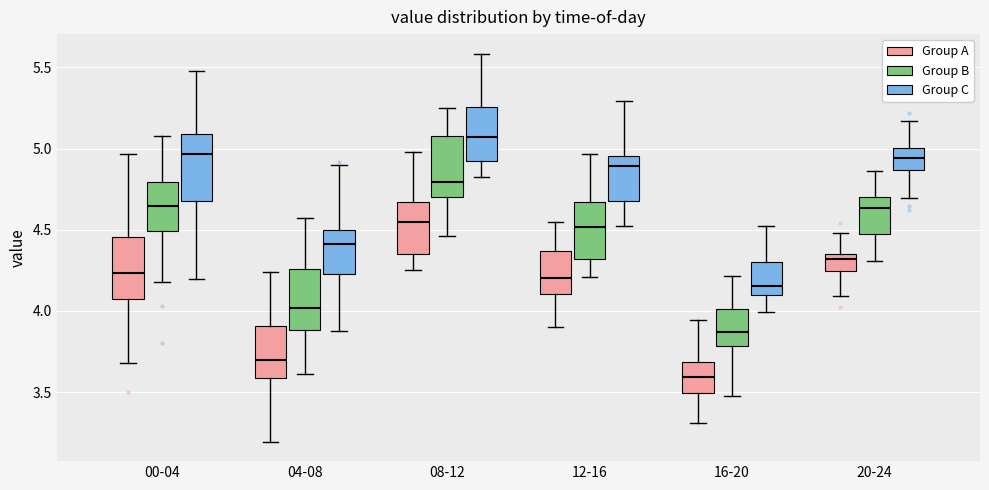

Reading left to right, read every box against the y-axis: the position of its median line, the range the box covers, and the ends of its whiskers. The values are not printed on the chart, so give them approximately, as read against the axis.

00-04 (Group A): median 4.25, box 4.10 to 4.45, whiskers 3.70 to 4.95
00-04 (Group B): median 4.65, box 4.50 to 4.80, whiskers 4.20 to 5.10
00-04 (Group C): median 4.95, box 4.70 to 5.10, whiskers 4.20 to 5.50
04-08 (Group A): median 3.70, box 3.60 to 3.90, whiskers 3.20 to 4.25
04-08 (Group B): median 4.00, box 3.90 to 4.25, whiskers 3.60 to 4.55
04-08 (Group C): median 4.40, box 4.25 to 4.50, whiskers 3.90 to 4.90
08-12 (Group A): median 4.55, box 4.35 to 4.65, whiskers 4.25 to 5.00
08-12 (Group B): median 4.80, box 4.70 to 5.10, whiskers 4.45 to 5.25
08-12 (Group C): median 5.05, box 4.90 to 5.25, whiskers 4.80 to 5.60
12-16 (Group A): median 4.20, box 4.10 to 4.35, whiskers 3.90 to 4.55
12-16 (Group B): median 4.50, box 4.30 to 4.65, whiskers 4.20 to 4.95
12-16 (Group C): median 4.90, box 4.70 to 4.95, whiskers 4.50 to 5.30
16-20 (Group A): median 3.60, box 3.50 to 3.70, whiskers 3.30 to 3.95
16-20 (Group B): median 3.85, box 3.80 to 4.00, whiskers 3.50 to 4.20
16-20 (Group C): median 4.15, box 4.10 to 4.30, whiskers 4.00 to 4.50
20-24 (Group A): median 4.30, box 4.25 to 4.35, whiskers 4.10 to 4.50
20-24 (Group B): median 4.65, box 4.50 to 4.70, whiskers 4.30 to 4.85
20-24 (Group C): median 4.95, box 4.85 to 5.00, whiskers 4.70 to 5.15